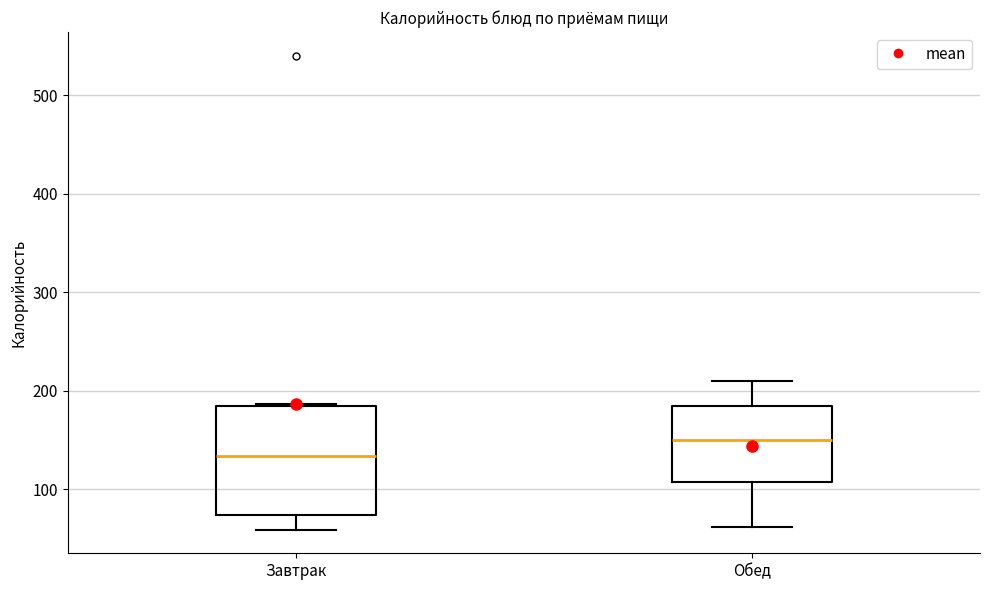

Comparing the boxes themselves (not the whiskers), which one is the tallest?

Завтрак